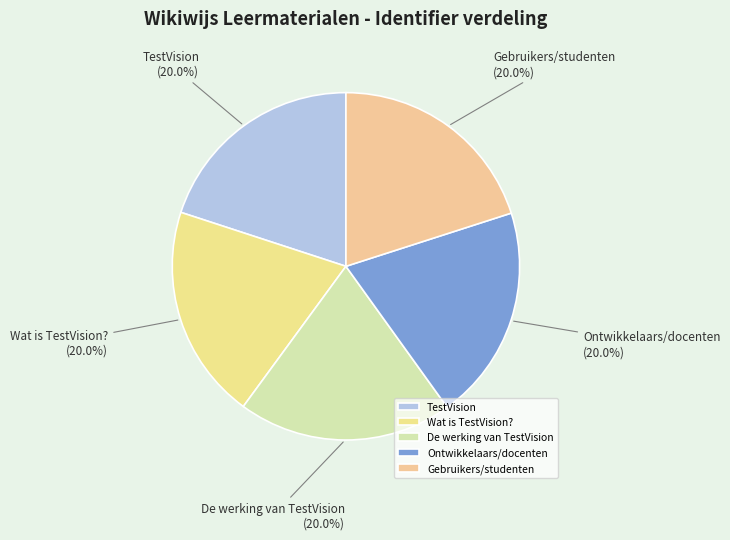

What percentage do Gebruikers/studenten and TestVision together represent?

40.0%